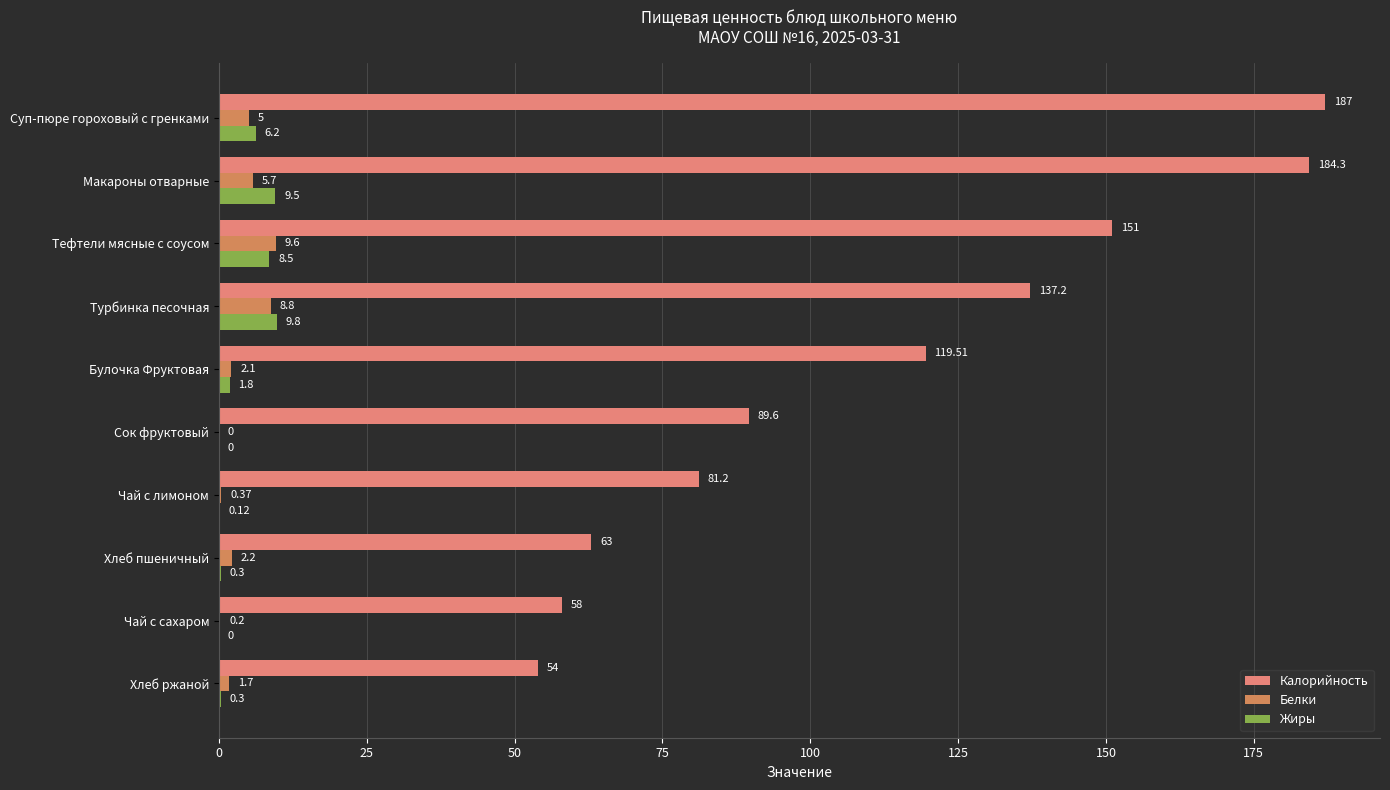

What is the maximum value shown in the chart?

187.0